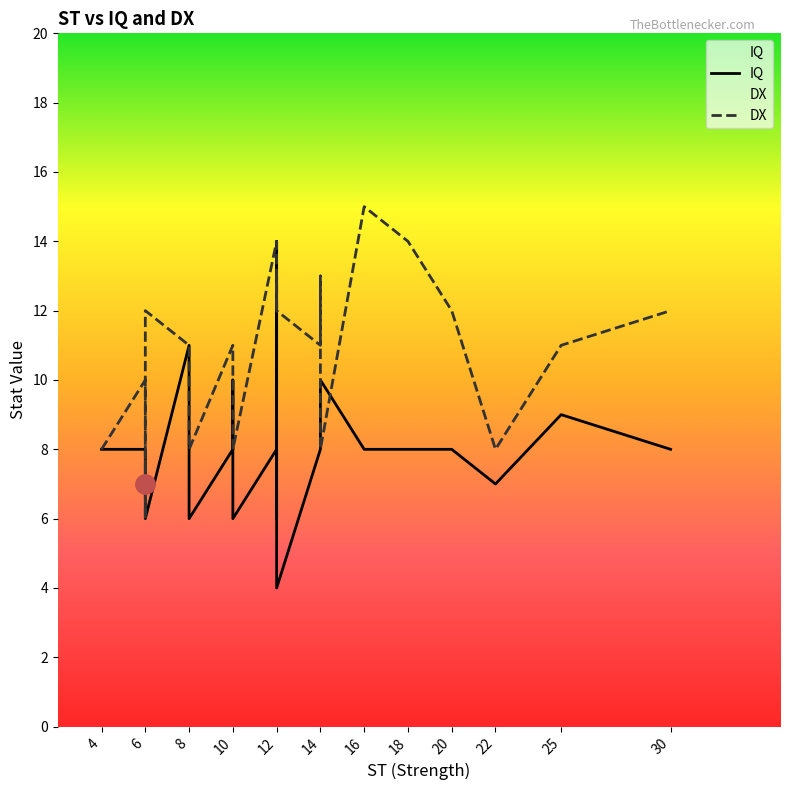

Between 12 and 30, which series saw the biggest shift?

IQ